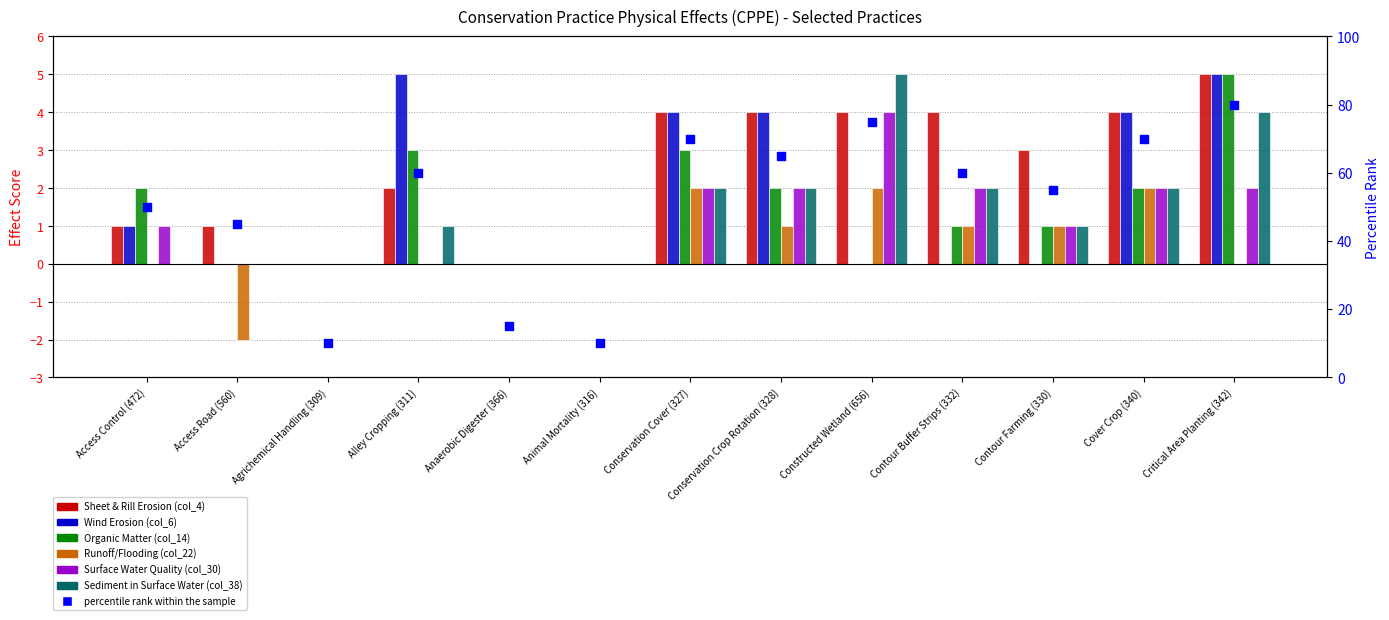

Which series contains the lowest Y value?

Runoff/Flooding (col_22)